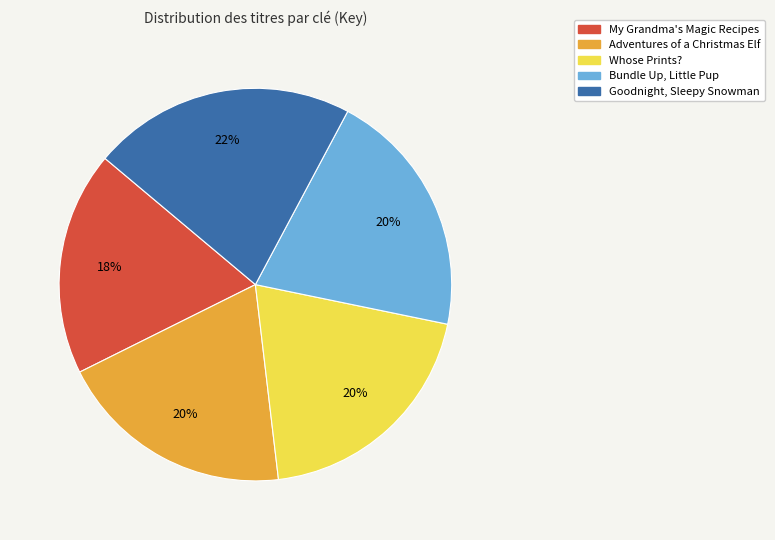

Does Whose Prints? account for over 50% of the chart?

No